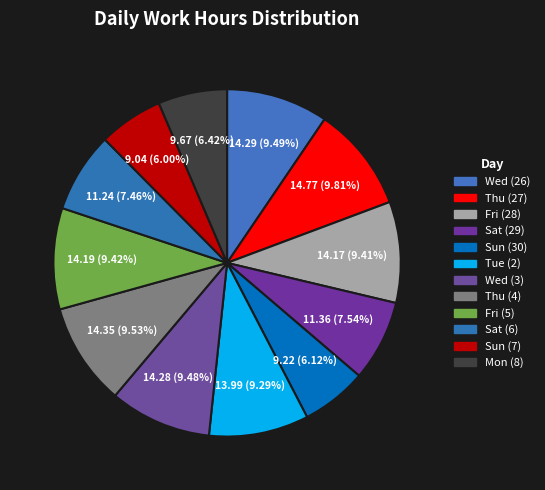

To the nearest percent, what is the combined percentage of Thu (4) and Wed (26)?

19%